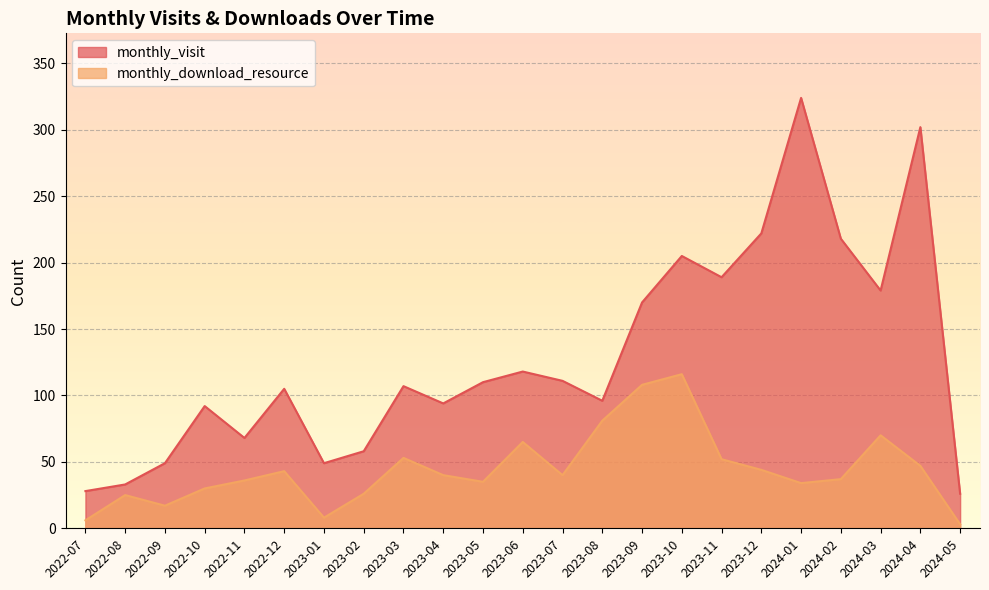

What value does the monthly_download_resource series have at 2023-08, to the nearest 10?

80